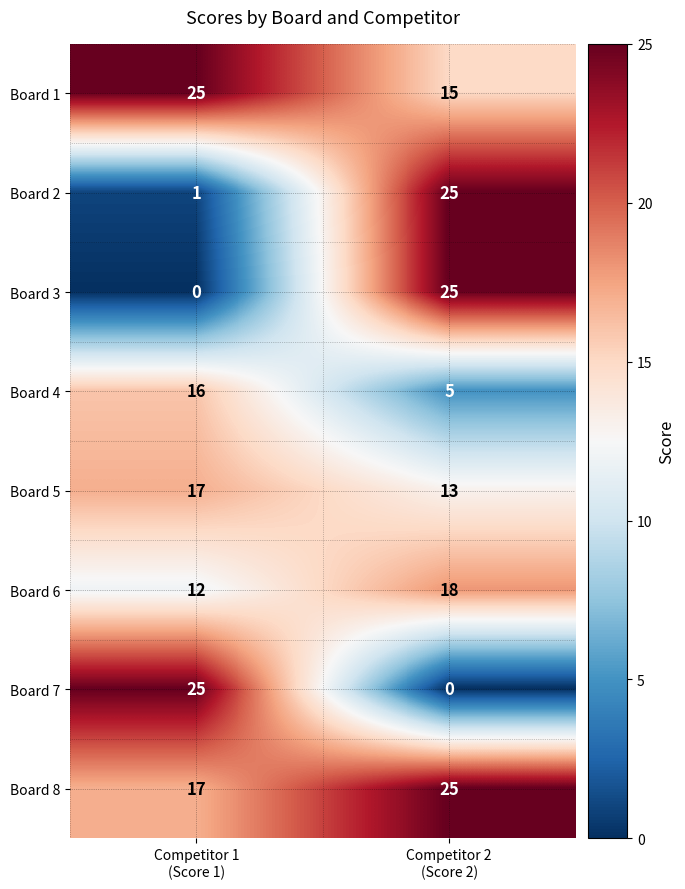

What is the difference between the maximum and minimum values in the Board 7 series?

25